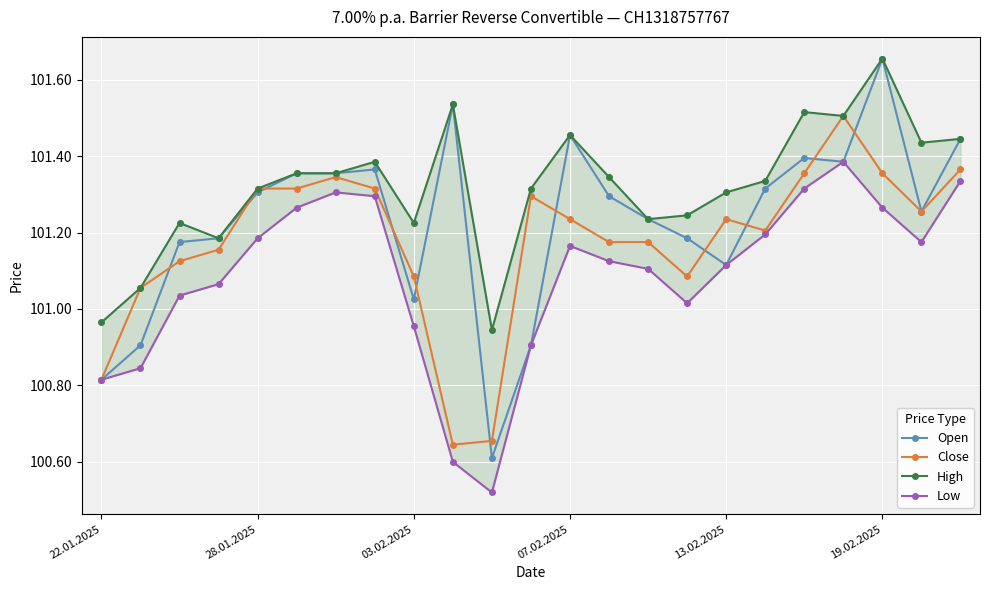

True or false: Low and Open cross at least once.

False